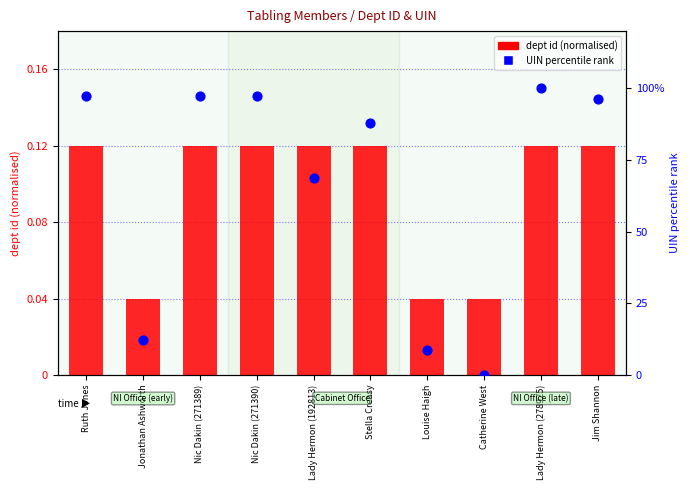

Which series has the largest total across all categories?

UIN percentile rank